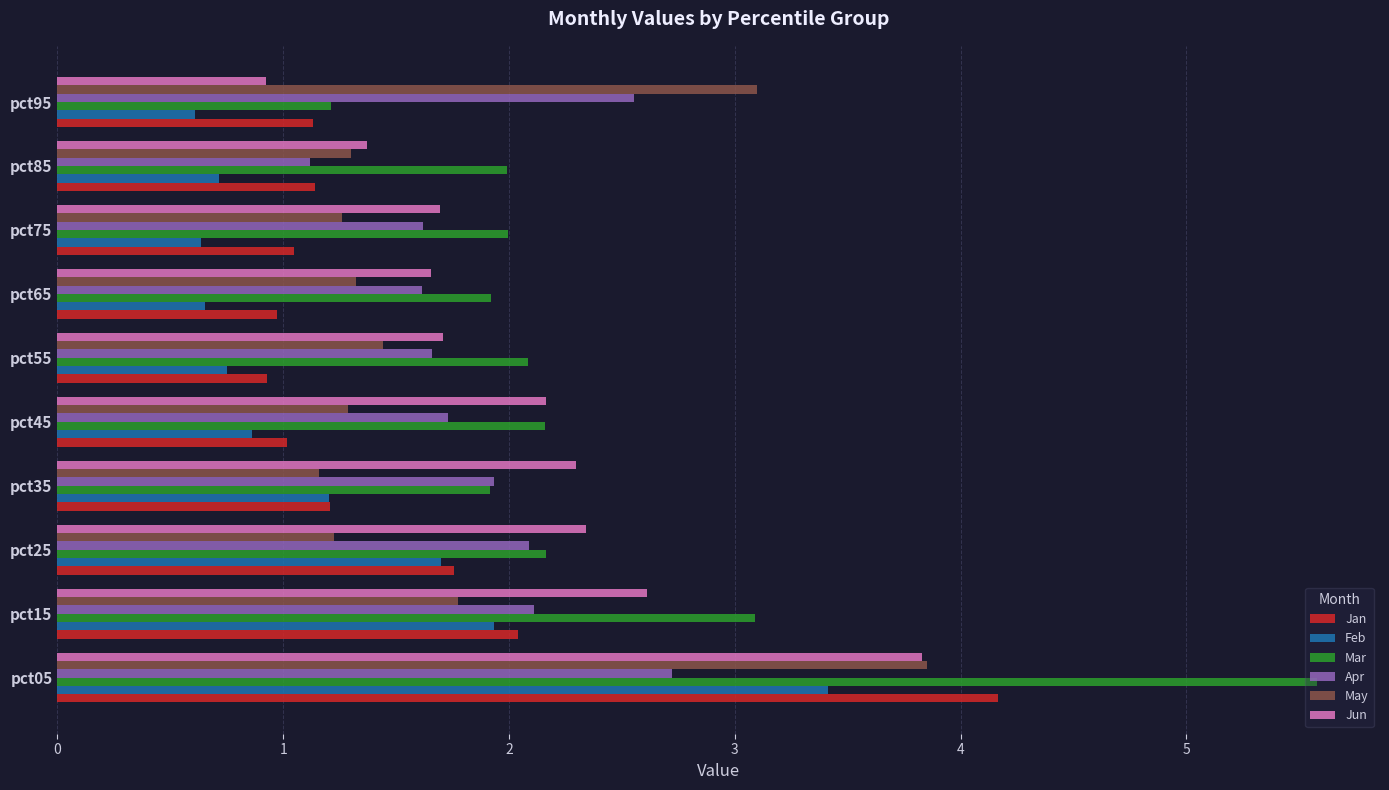

The value of Feb at pct95 is 0.4. True or false?

False